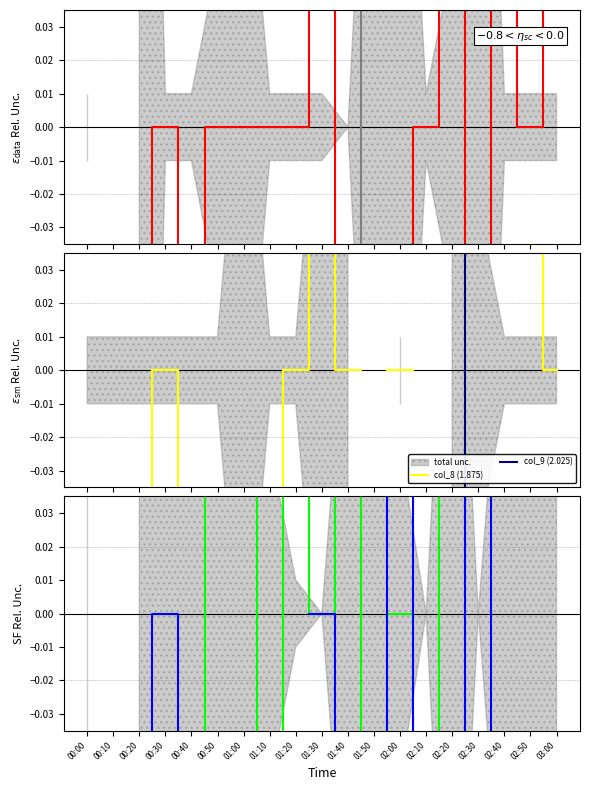

What position from the right is 01:40?

9